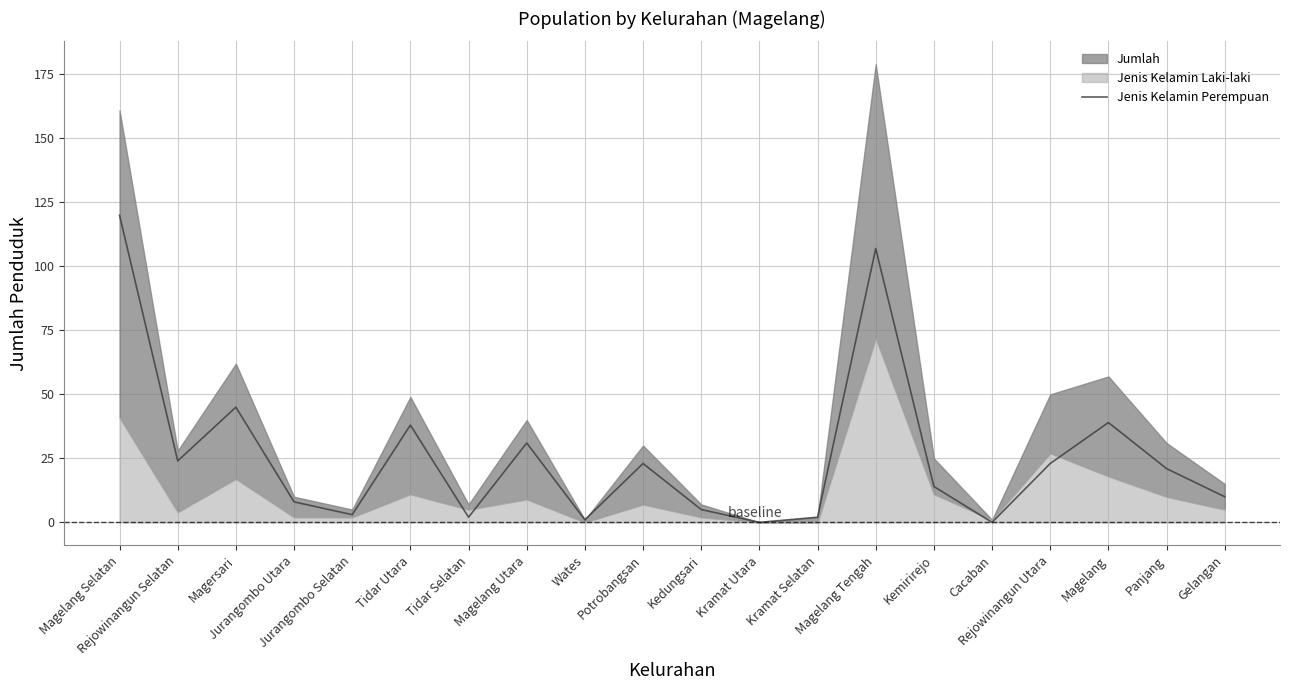

What is the average value?

26